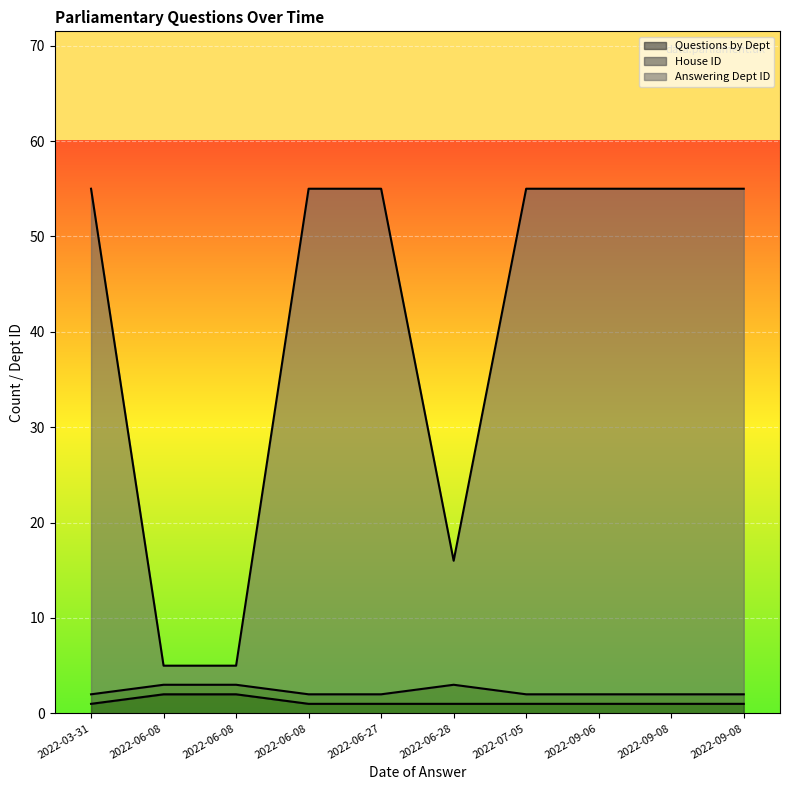

Does the chart display data point markers on the line(s)?

No